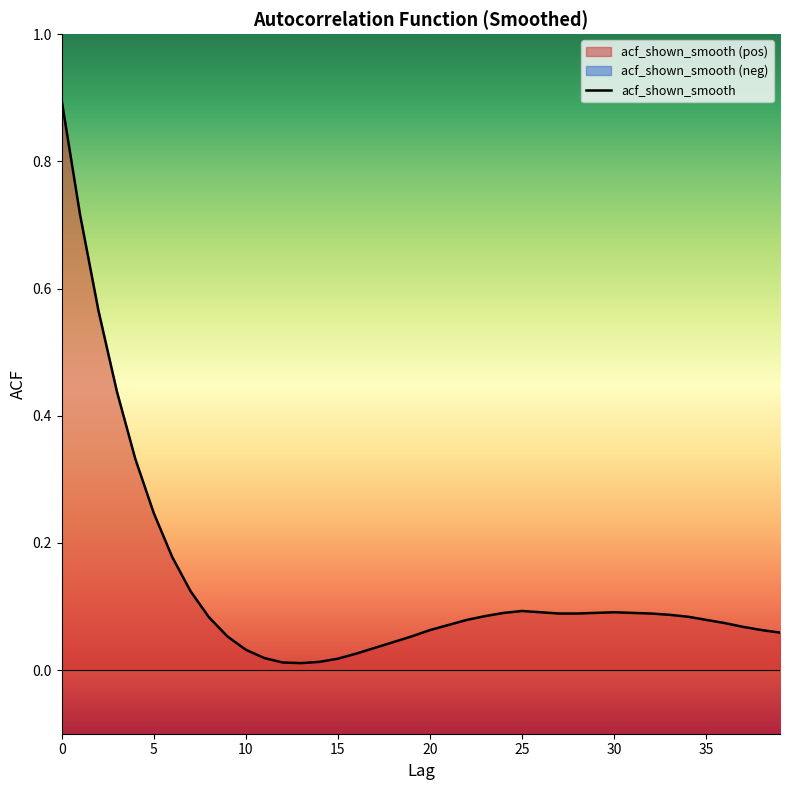

Reading left to right, list all the values displayed in this chart.

0.9	0.7	0.6	0.4	0.3	0.2	0.2	0.1	0.1	0.1	0.0	0.0	0.0	0.0	0.0	0.0	0.0	0.0	0.0	0.1	0.1	0.1	0.1	0.1	0.1	0.1	0.1	0.1	0.1	0.1	0.1	0.1	0.1	0.1	0.1	0.1	0.1	0.1	0.1	0.1